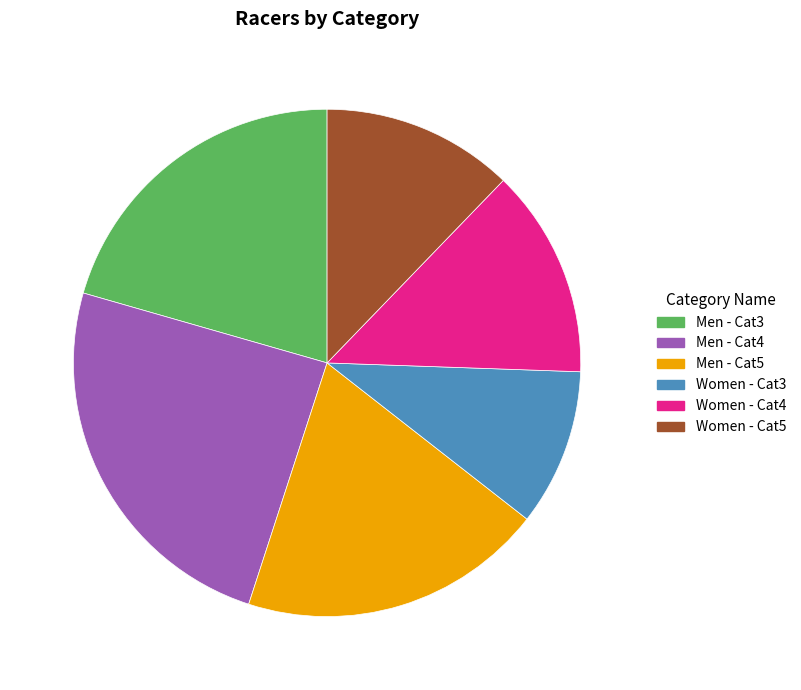

Approximately how many times larger is the value at Men - Cat5 compared to Women - Cat3?

1.9